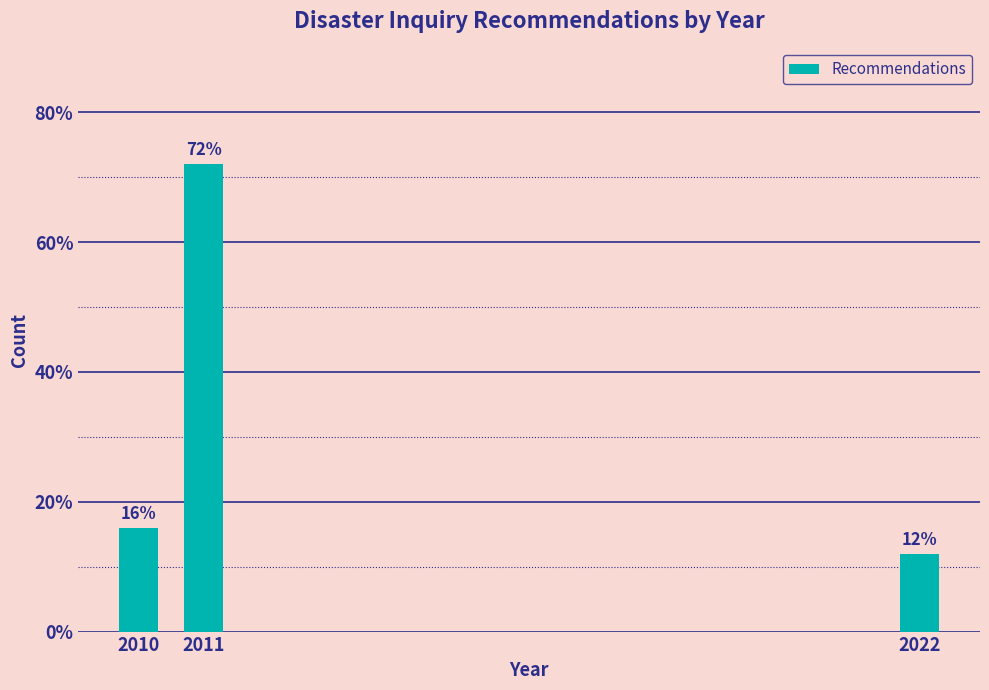

Reading left to right, list all the values displayed in this chart.

16	72	12